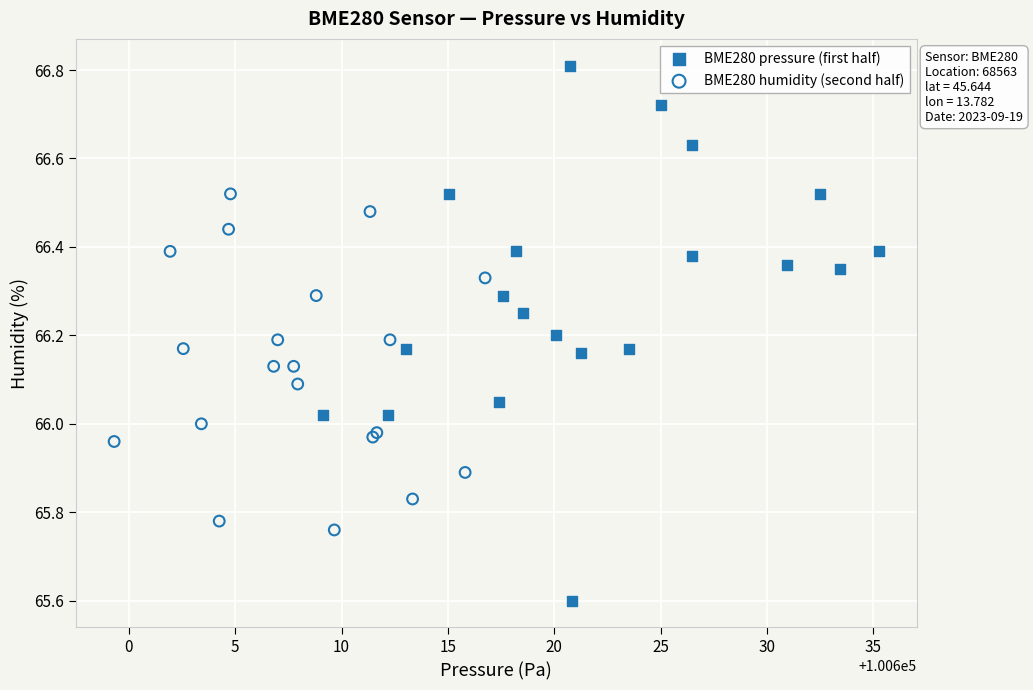

Which series contains the lowest Y value?

BME280 pressure (first half)